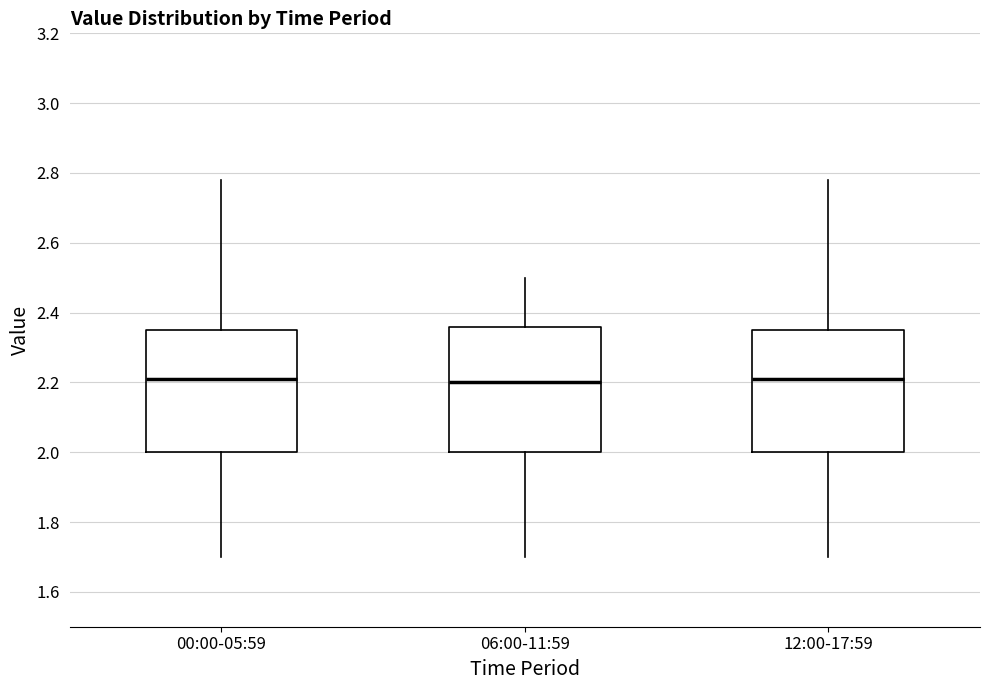

Reading left to right, transcribe this box plot: for each box, give where its median line is, the range the box spans, and where its two whiskers end, as read against the y-axis. The values are not printed on the chart, so give them approximately, as read against the axis.

00:00-05:59: median 2.22, box 2.00 to 2.36, whiskers 1.70 to 2.78
06:00-11:59: median 2.20, box 2.00 to 2.36, whiskers 1.70 to 2.50
12:00-17:59: median 2.22, box 2.00 to 2.36, whiskers 1.70 to 2.78